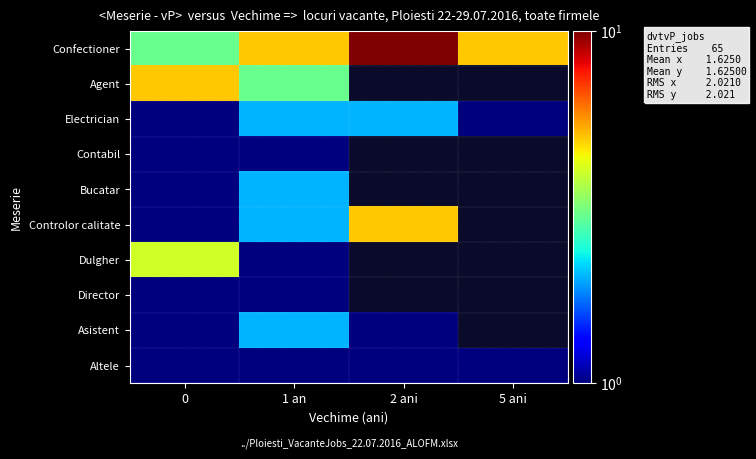

At how many categories does at least one series exceed 1?

4